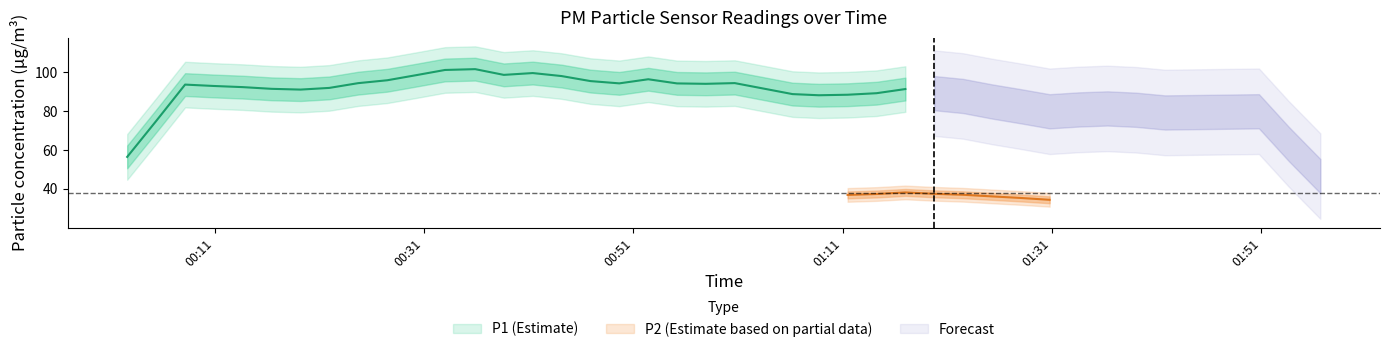

True or false: P2 and P1 intersect in this chart.

False